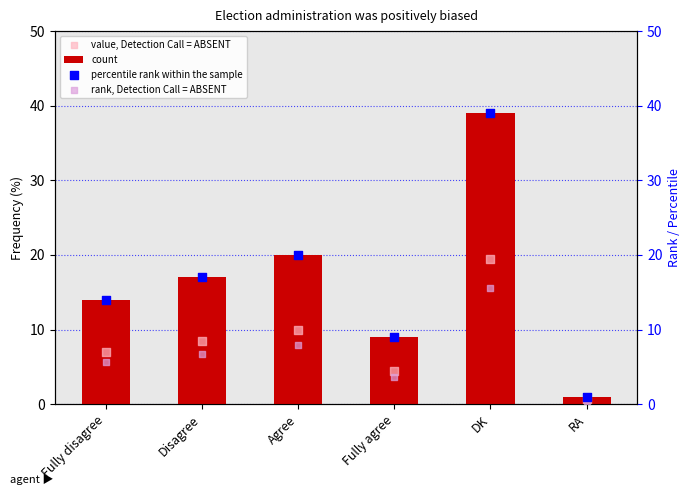

Which series contains the highest Y value?

count